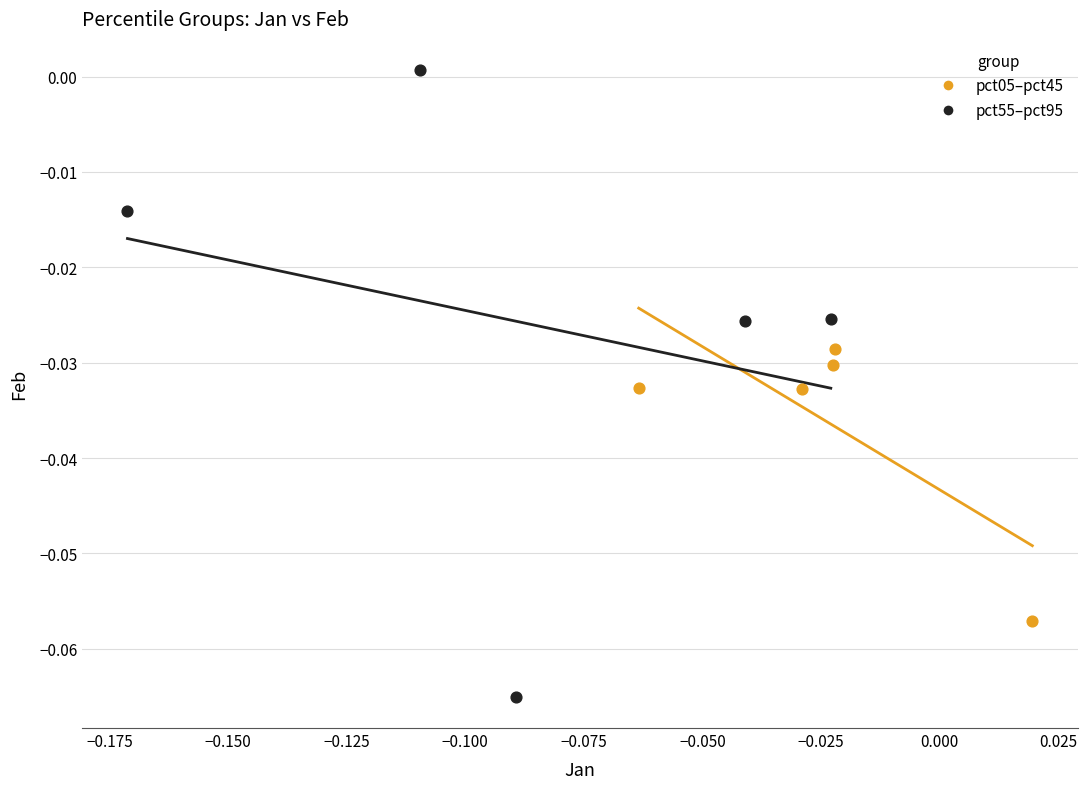

Which series reaches the maximum Y coordinate?

pct55–pct95